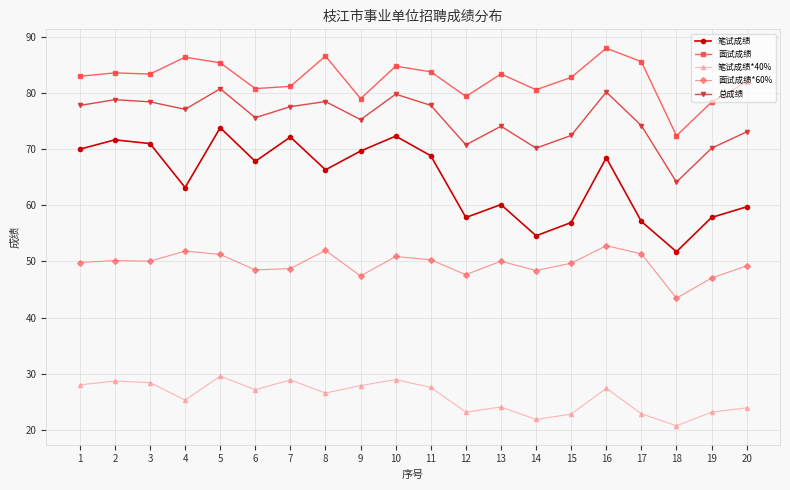

List the series in order of their peak value, lowest first.

笔试成绩*40%, 面试成绩*60%, 笔试成绩, 总成绩, 面试成绩